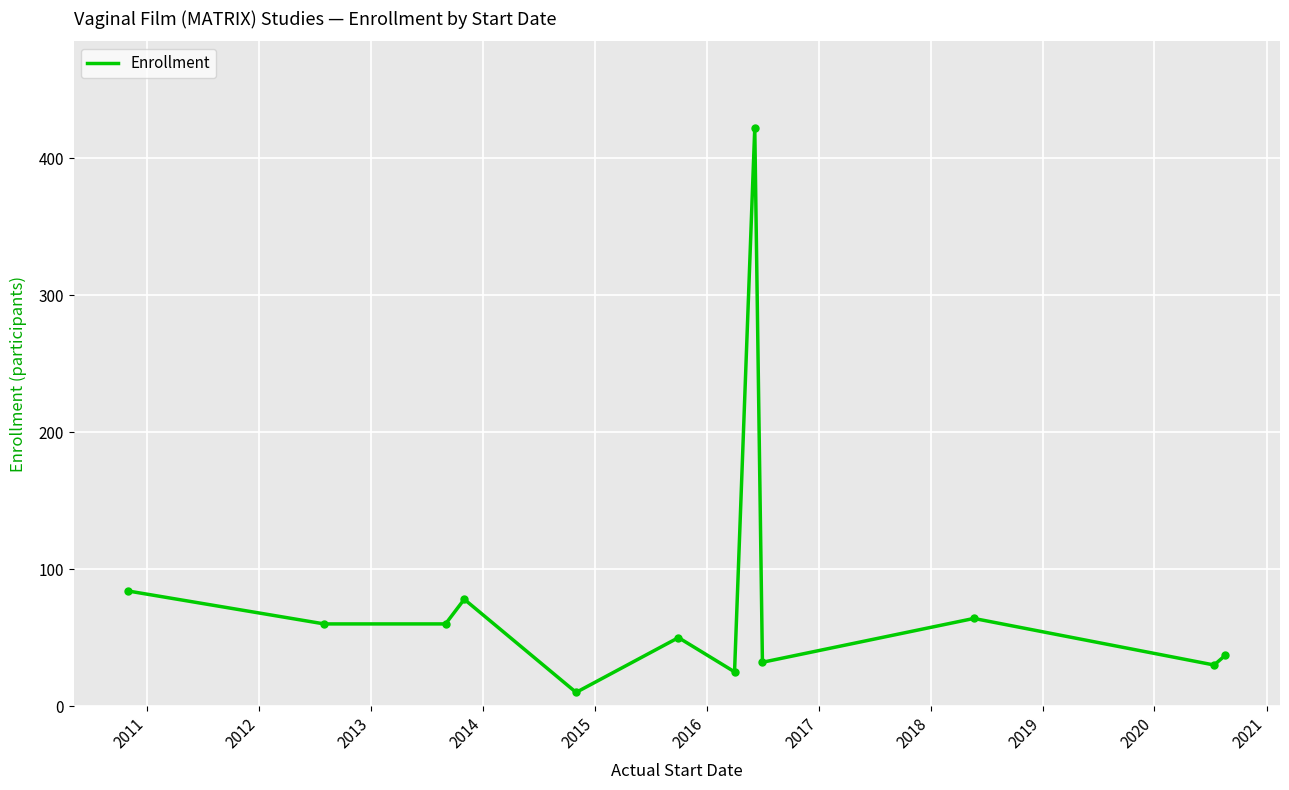

What is the smallest value displayed?

10